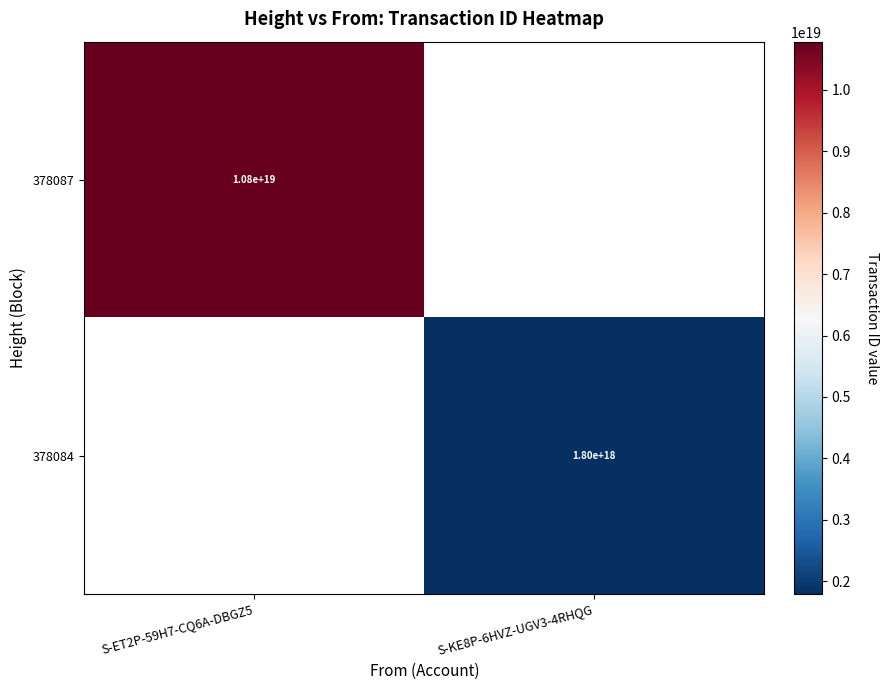

Is it true that 378087 equals 10800000000000000000 at S-ET2P-59H7-CQ6A-DBGZ5?

True